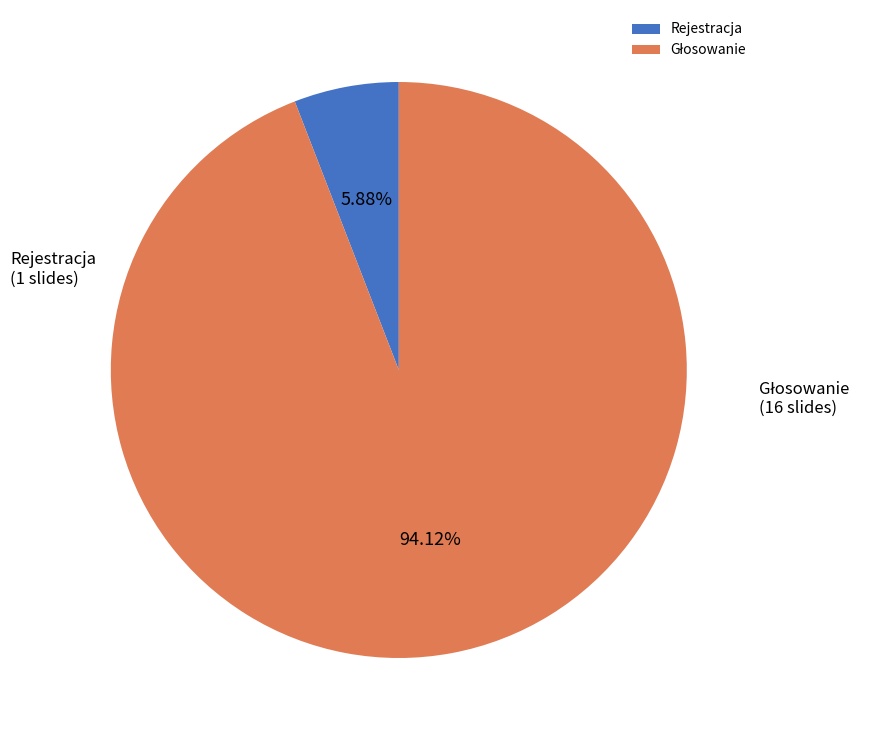

Which slice is the smallest?

Rejestracja